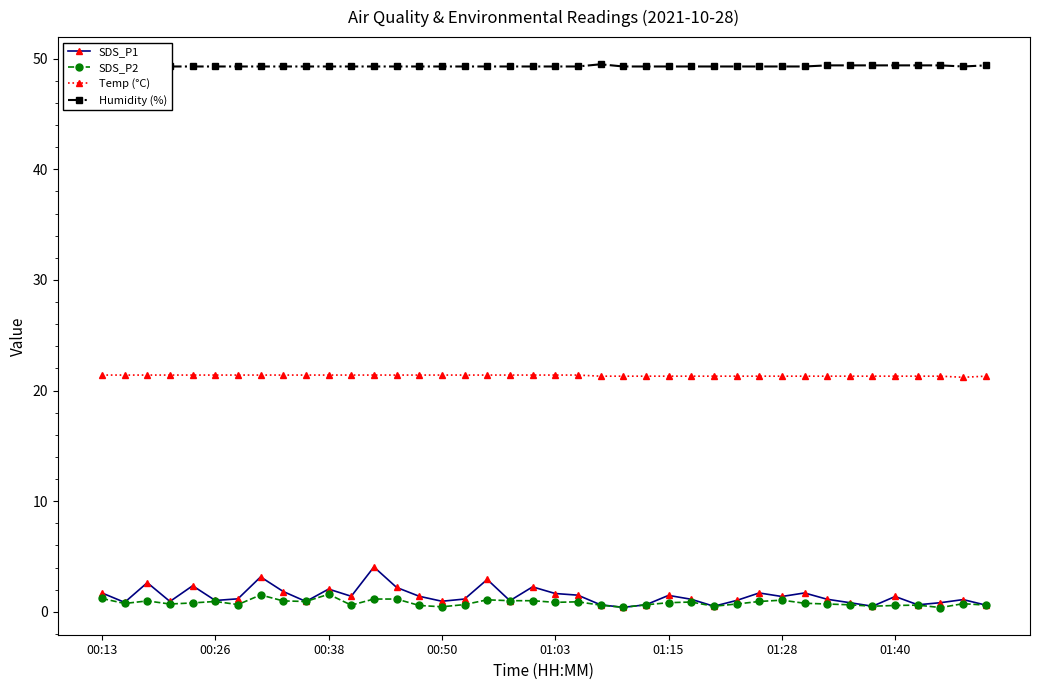

True or false: SDS_P1 has a value of 1.5 at 01:15.

True